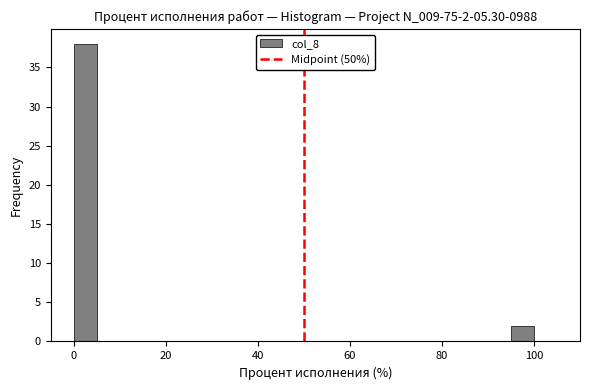

Read against the x-axis, roughly where is the centre of the tallest bar?

2